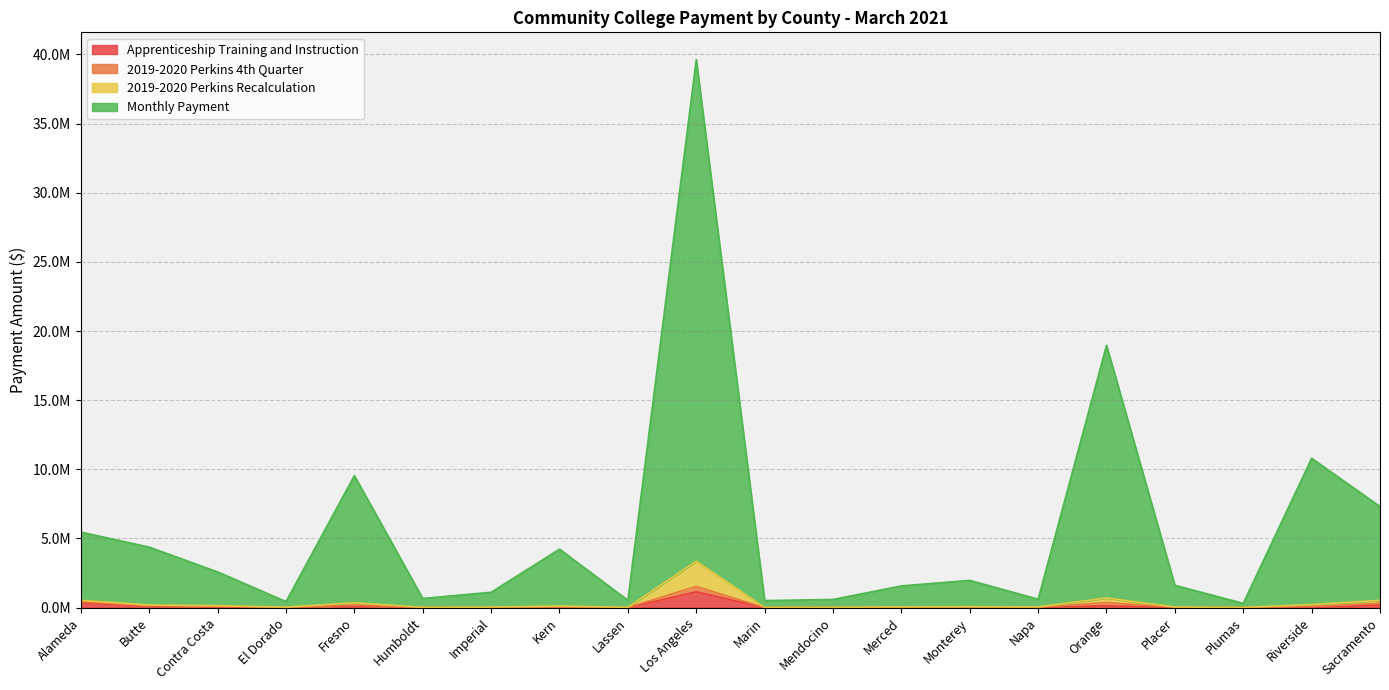

At which category is the sum across all series the highest?

Los Angeles